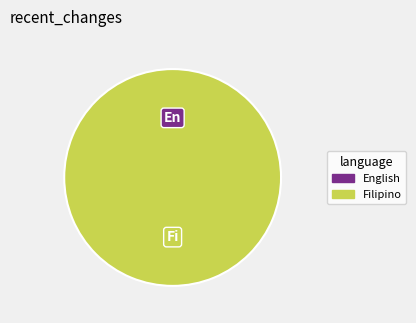

Is English the majority of the pie?

No